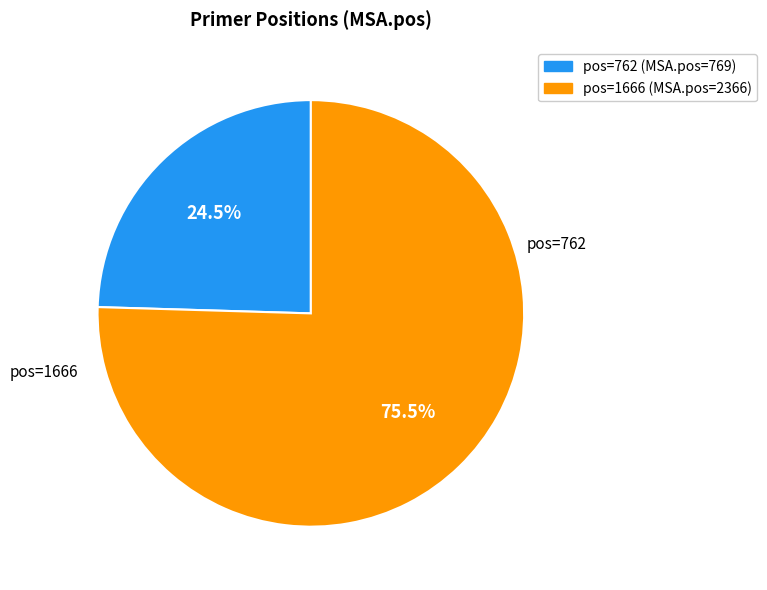

Is there any slice that represents more than half of the pie?

Yes